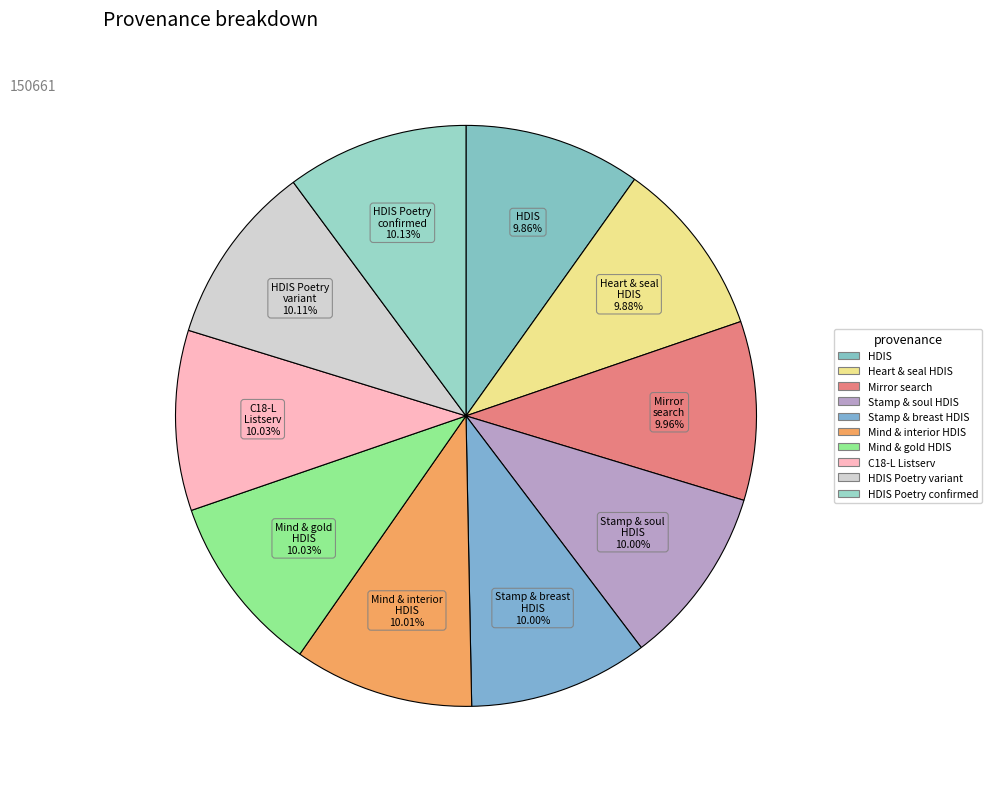

Is there any slice that represents more than half of the pie?

No